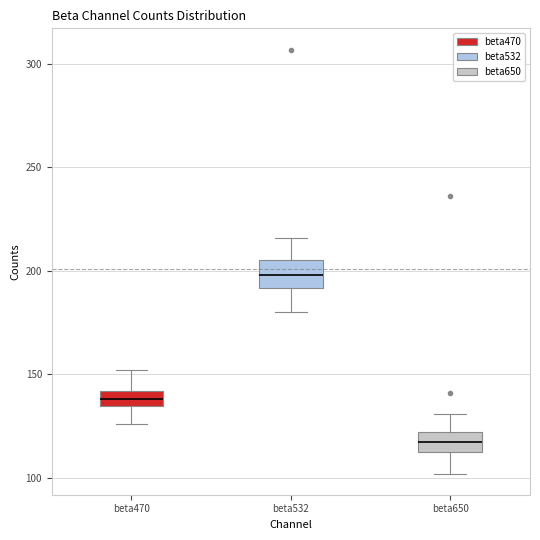

Which box has the highest median line?

beta532